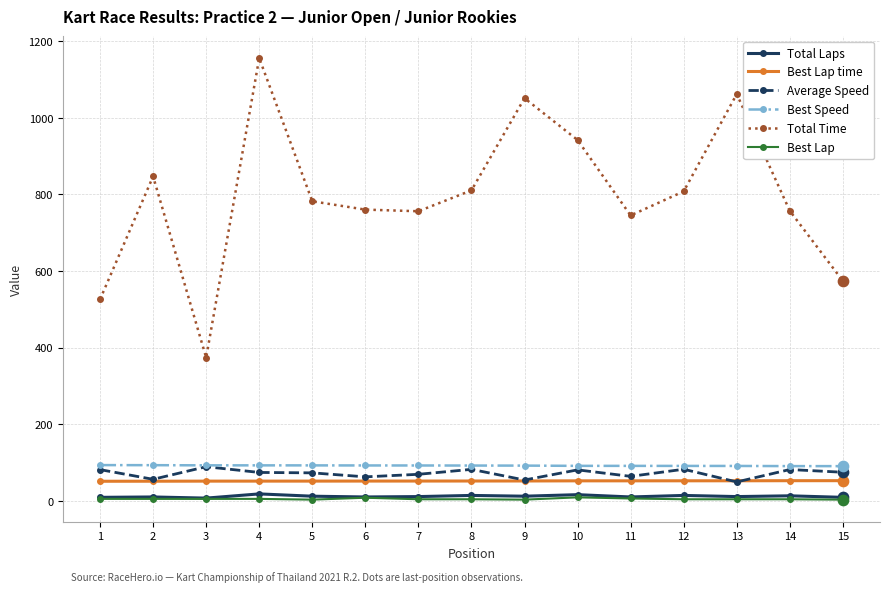

Between 4 and 6, which series saw the biggest shift?

Total Time